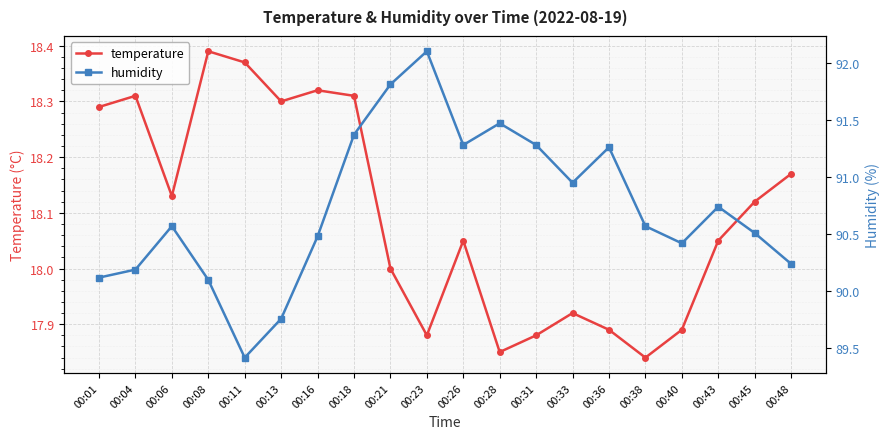

List the series in order of their overall mean, highest first.

humidity, temperature